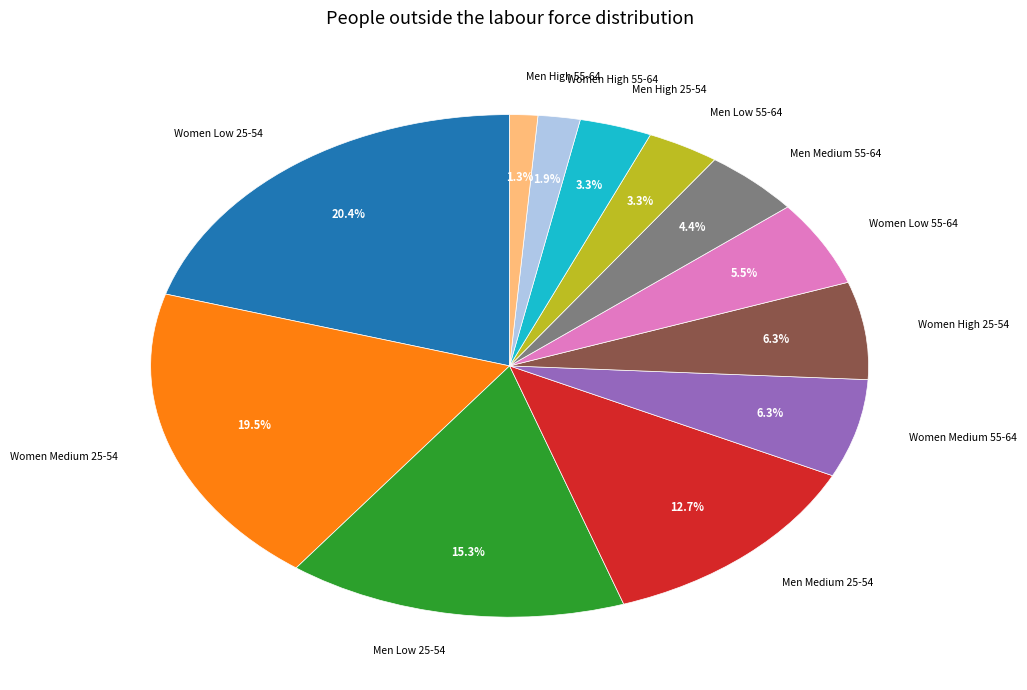

Does any single category account for the majority?

No